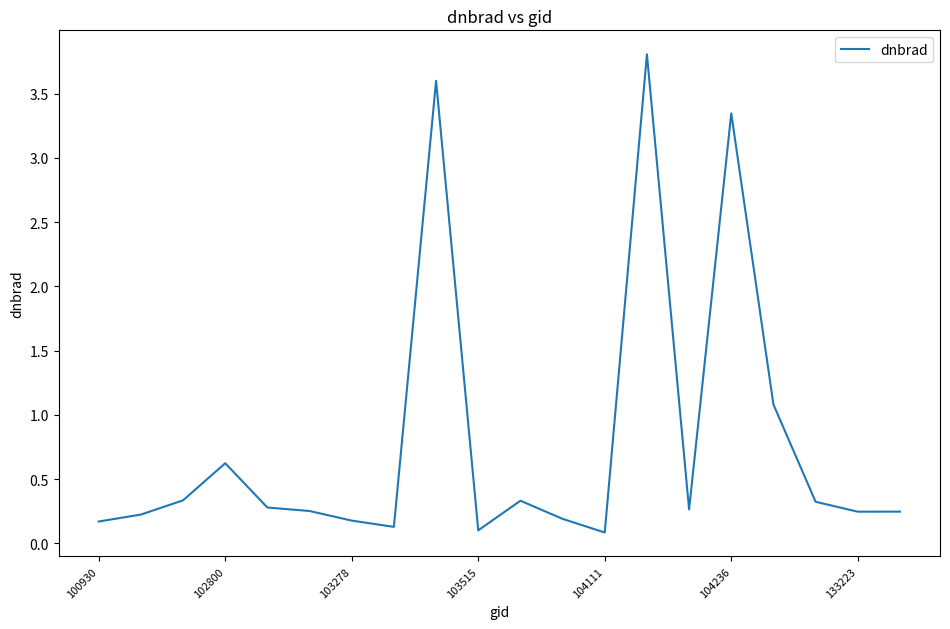

What is the greatest value displayed?

3.8